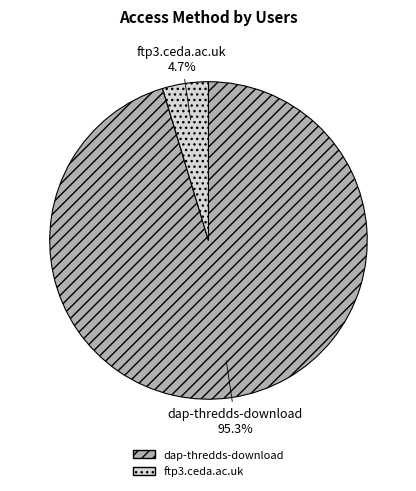

How many slices are in this pie chart?

2